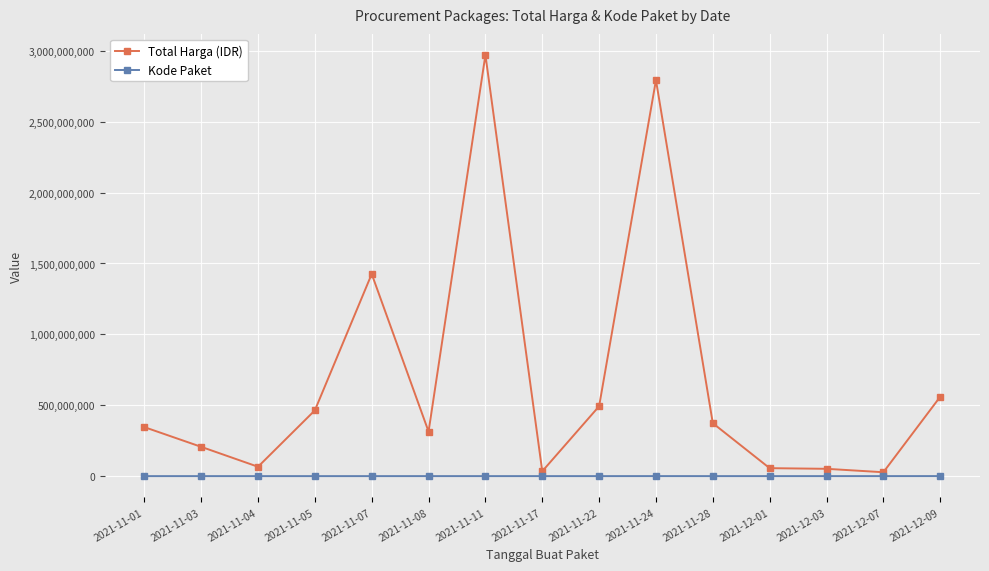

What is the total value across all series at 2021-11-11?

2971047827